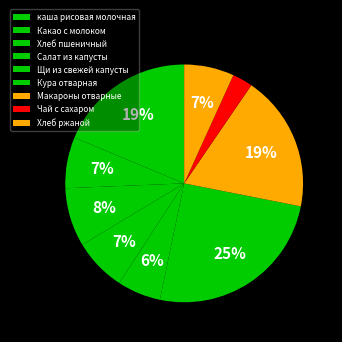

Count the number of slices in the pie.

9